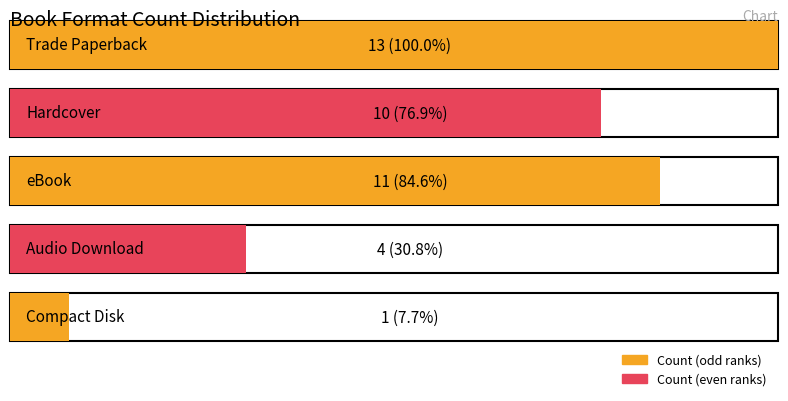

What is the average value?

8